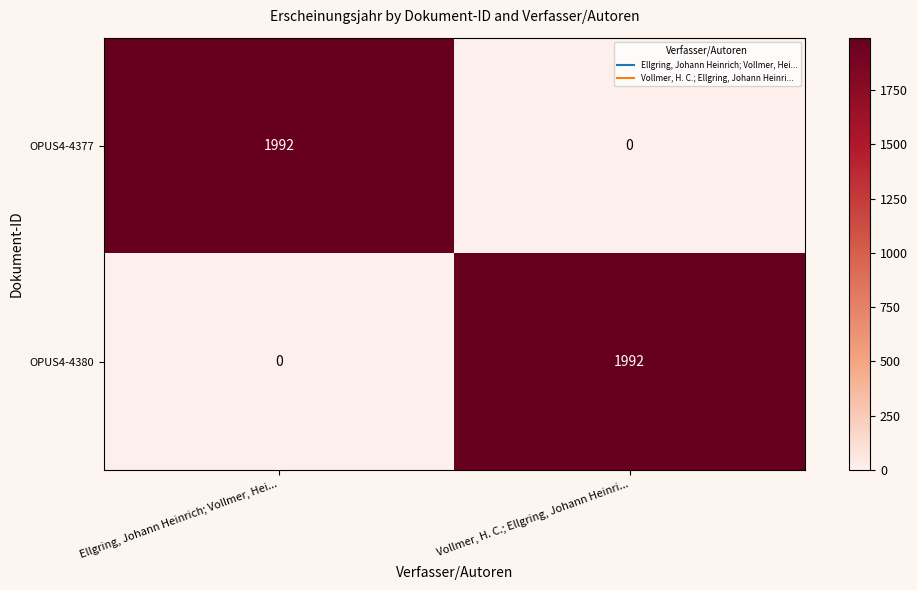

At Vollmer, H. C.; Ellgring, Johann Heinri..., list the series in order from smallest to largest.

OPUS4-4377, OPUS4-4380